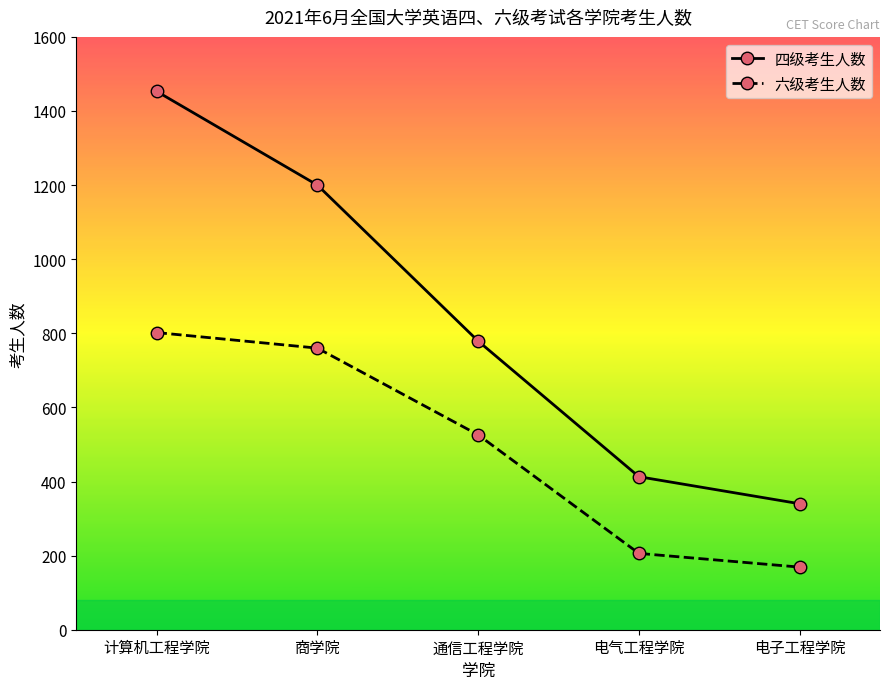

True or false: 六级考生人数 and 四级考生人数 cross at least once.

False